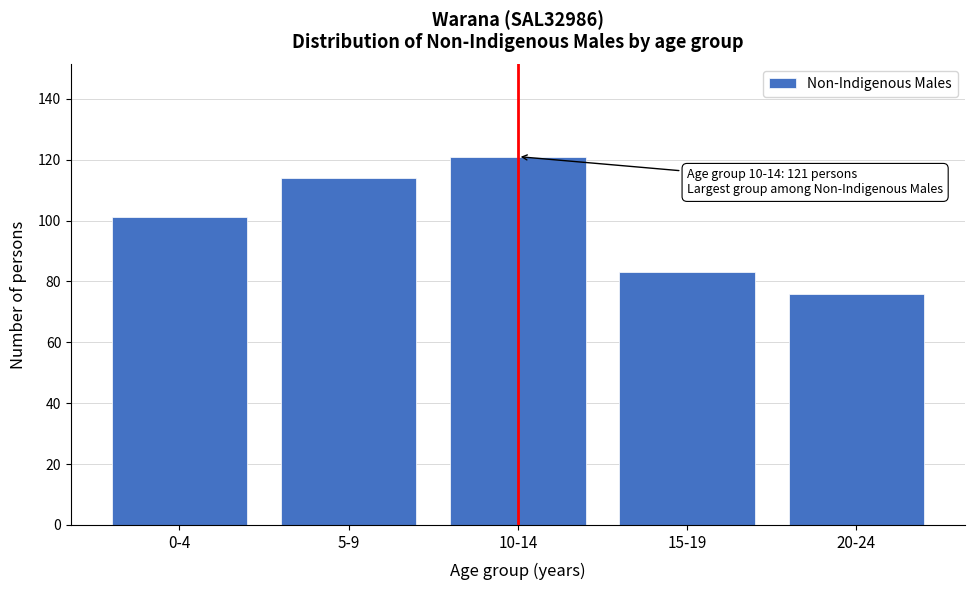

Reading right to left, list all the values displayed in this chart.

20-24=76	15-19=83	10-14=121	5-9=114	0-4=101